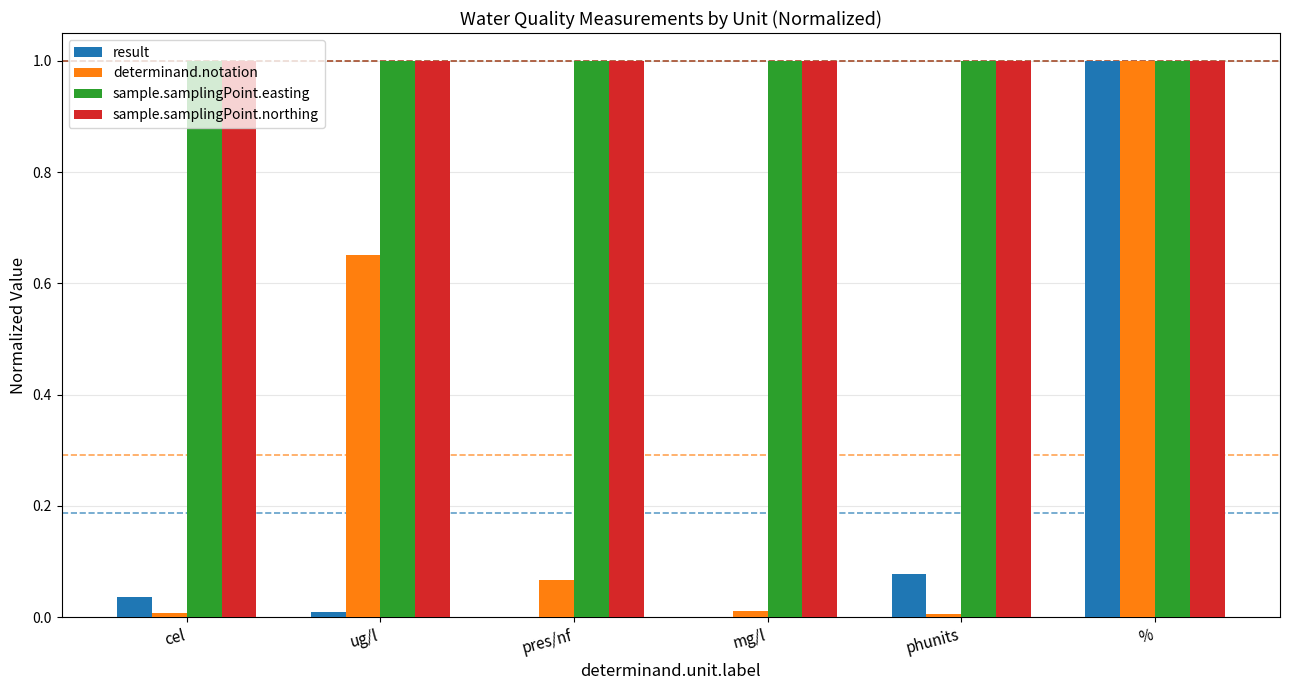

What is the maximum value for sample.samplingPoint.easting?

1.0